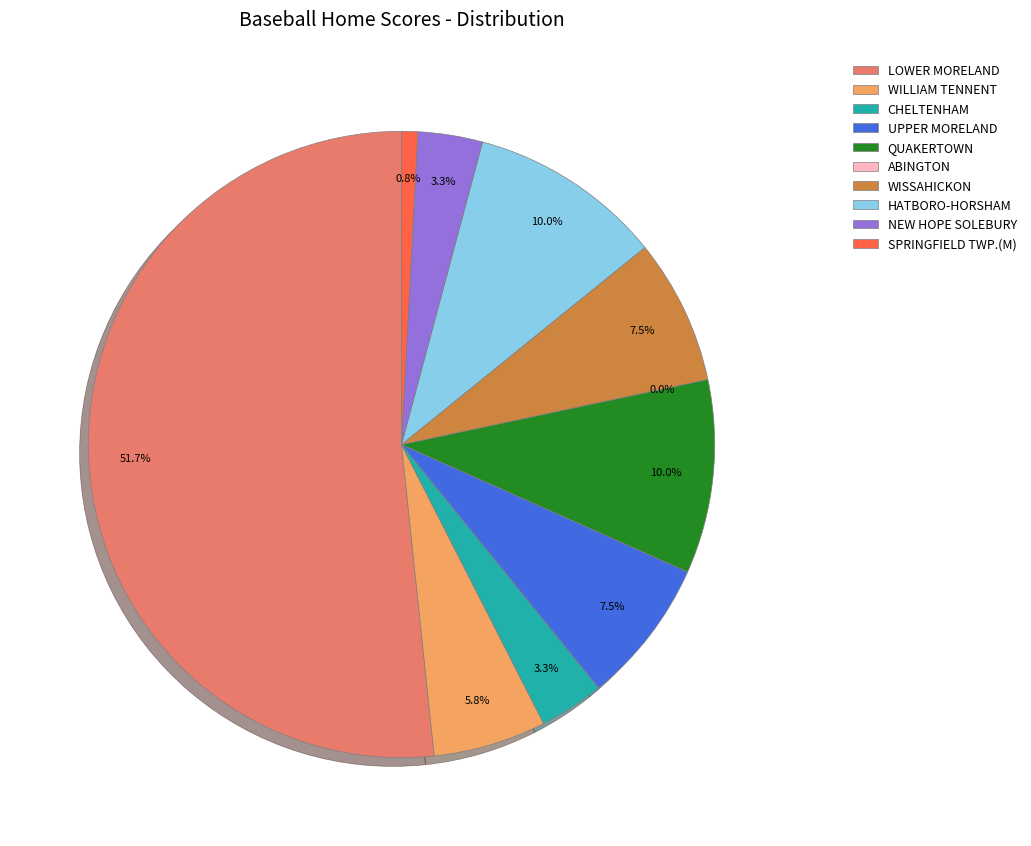

What is the change in value from LOWER MORELAND to QUAKERTOWN?

-50